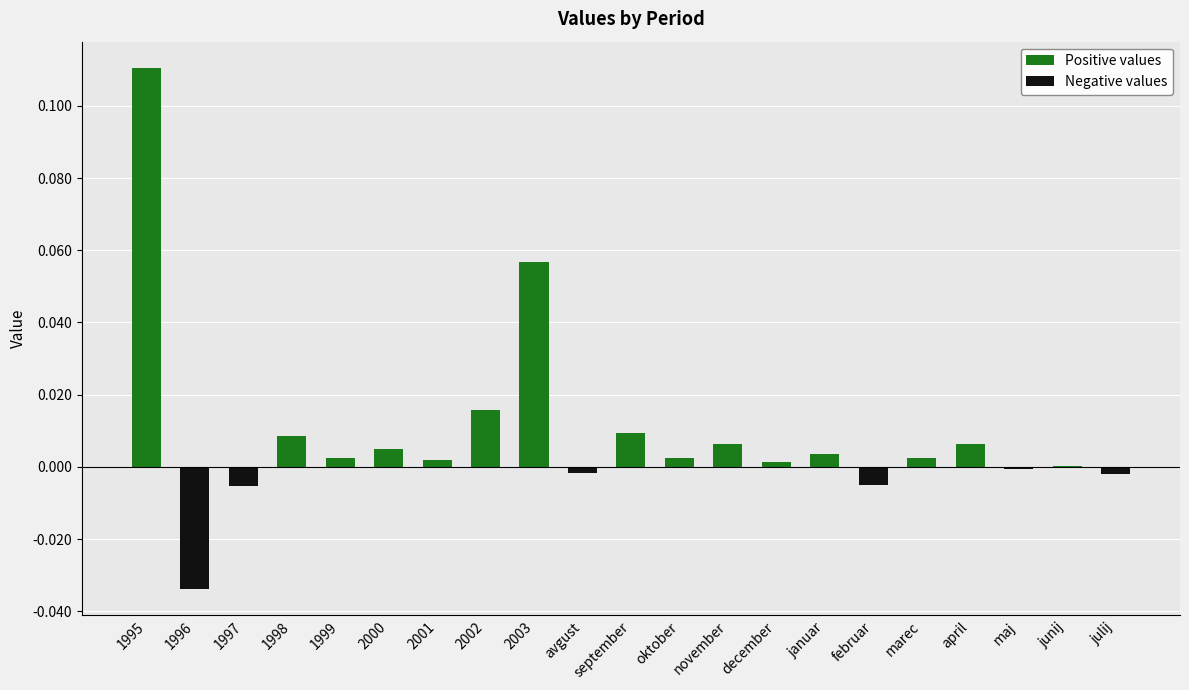

What is the label of the 10th bar from the right?

oktober